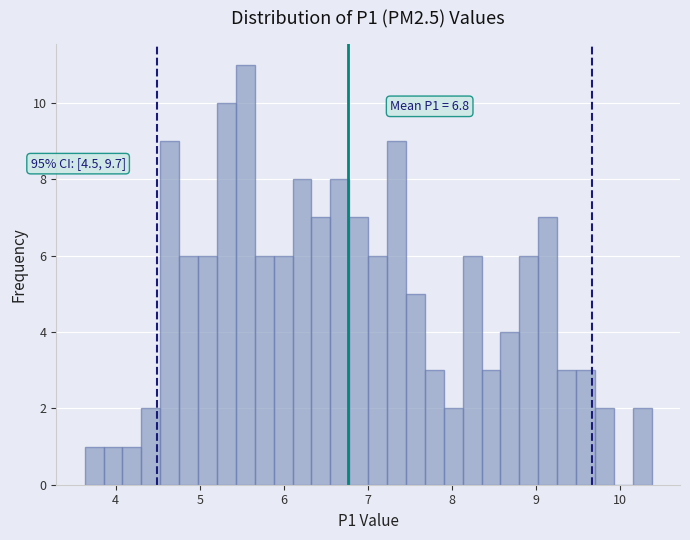

Around what value on the x-axis is the tallest bar? Give the approximate position of its centre, as read against the axis.

5.5